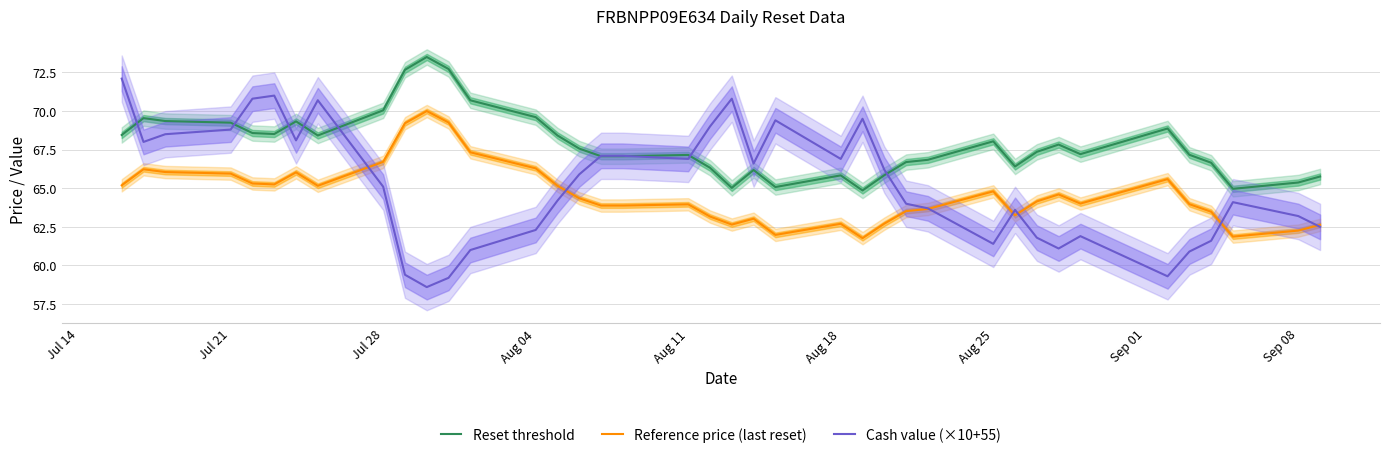

Is it true that Cash value (×10+55) equals 31.8 at Jul 21?

False